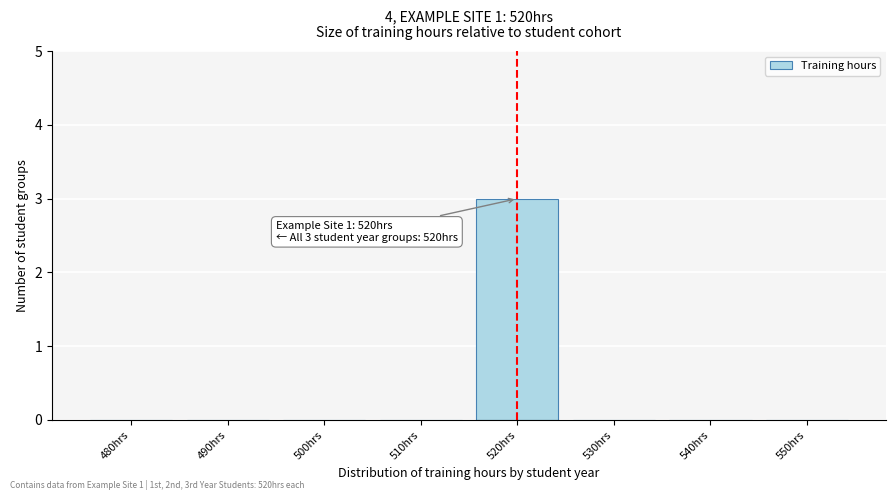

Reading left to right, list all the values displayed in this chart.

480hrs=0	490hrs=0	500hrs=0	510hrs=0	520hrs=3	530hrs=0	540hrs=0	550hrs=0